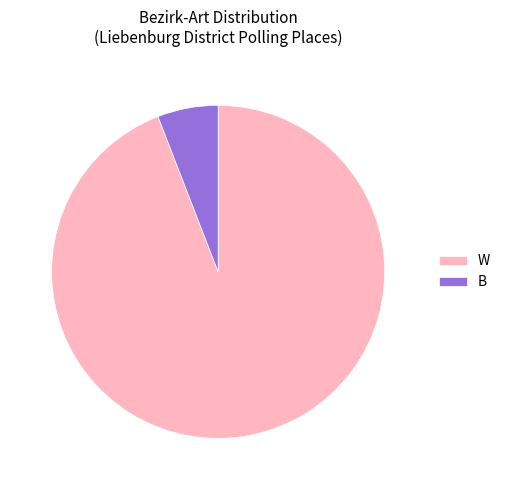

Combined, do B and W account for over 50%?

Yes